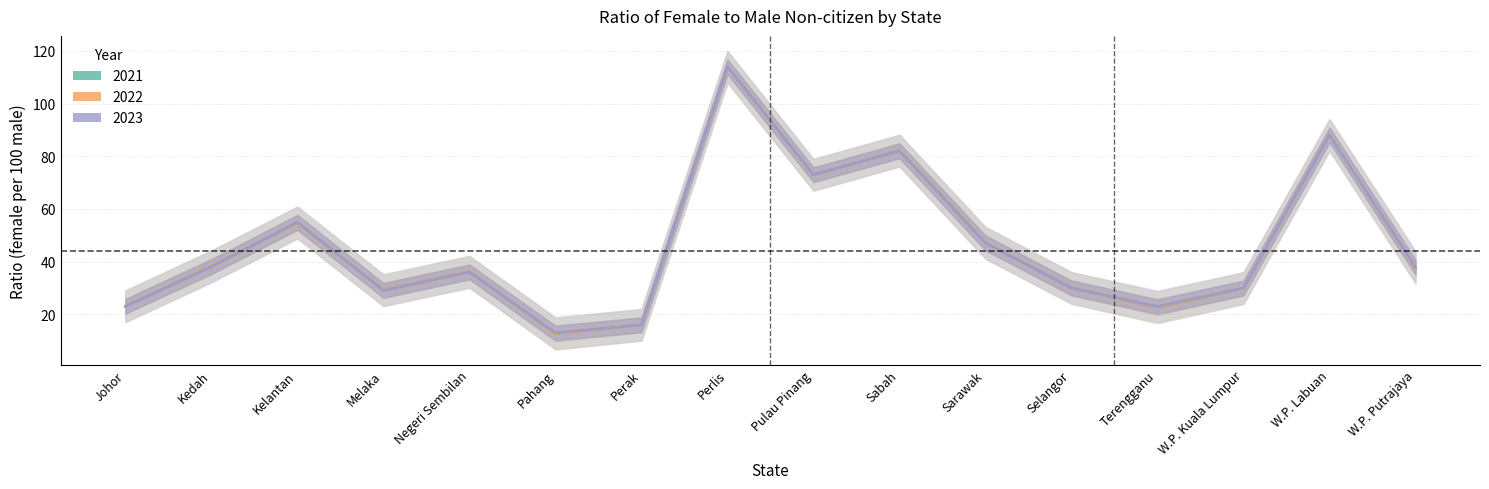

Is the value of 2022 at Pulau Pinang greater than the value of 2023 at Johor?

Yes